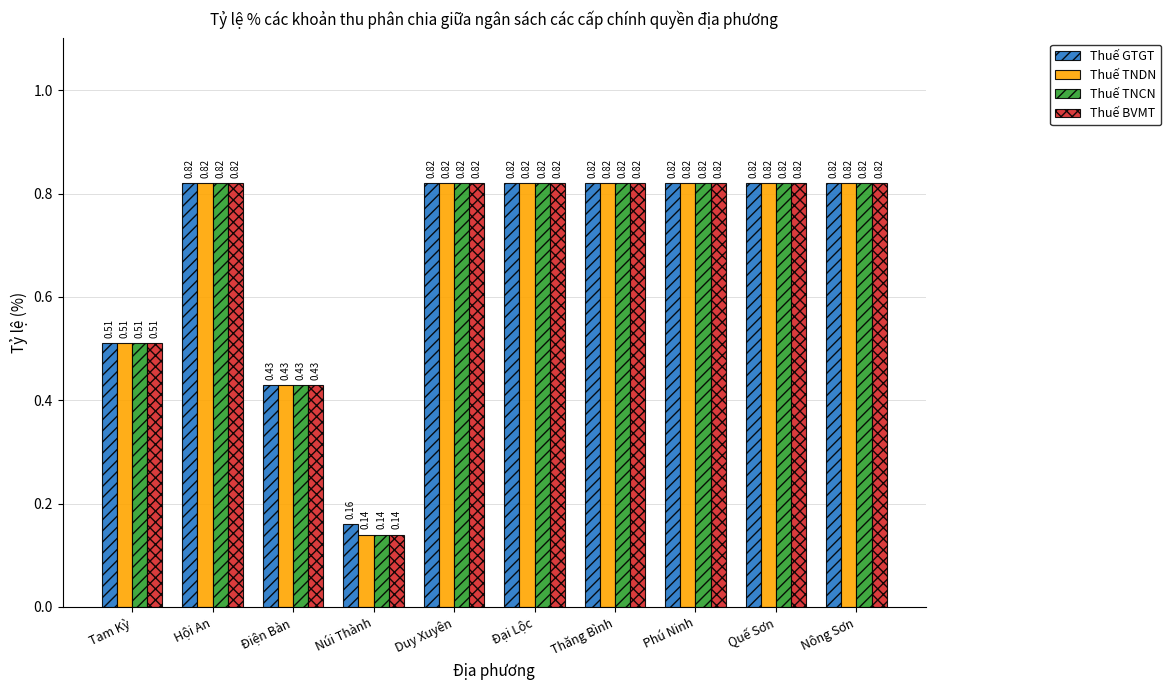

What are all the series names shown in the legend?

Thuế GTGT, Thuế TNDN, Thuế TNCN, Thuế BVMT